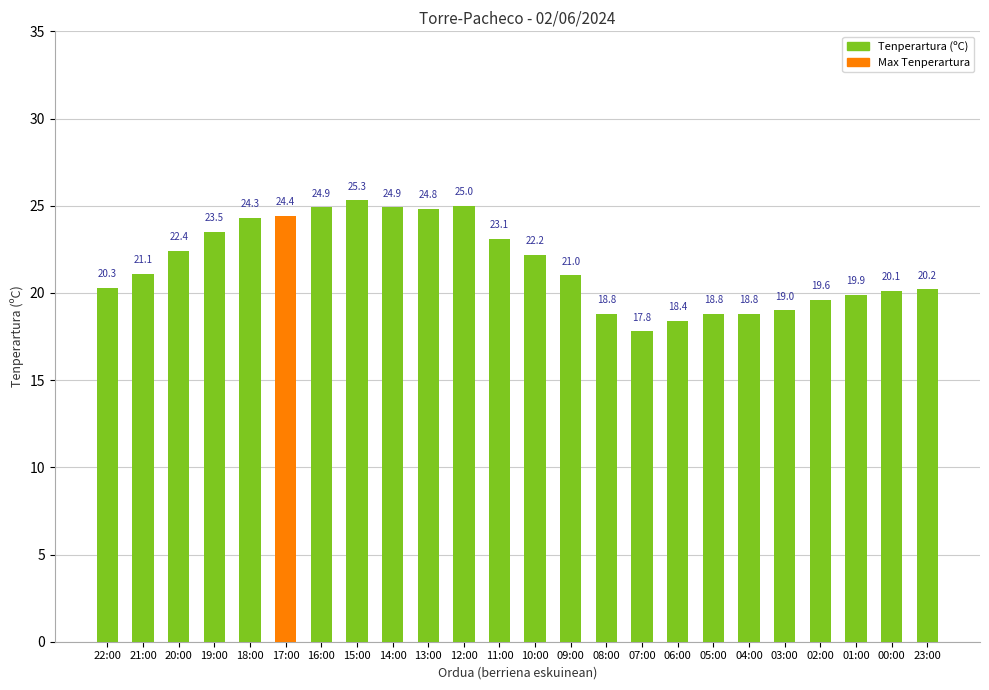

How many data points does each series have?

24